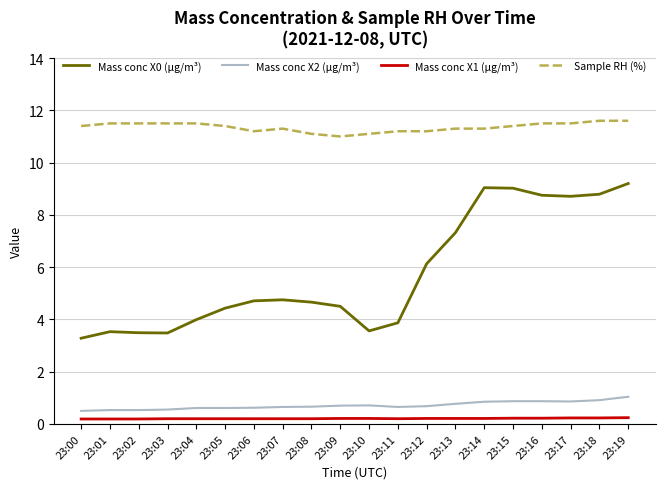

List the series in order of their peak value, highest first.

Sample RH (%), Mass conc X0 (μg/m³), Mass conc X2 (μg/m³), Mass conc X1 (μg/m³)